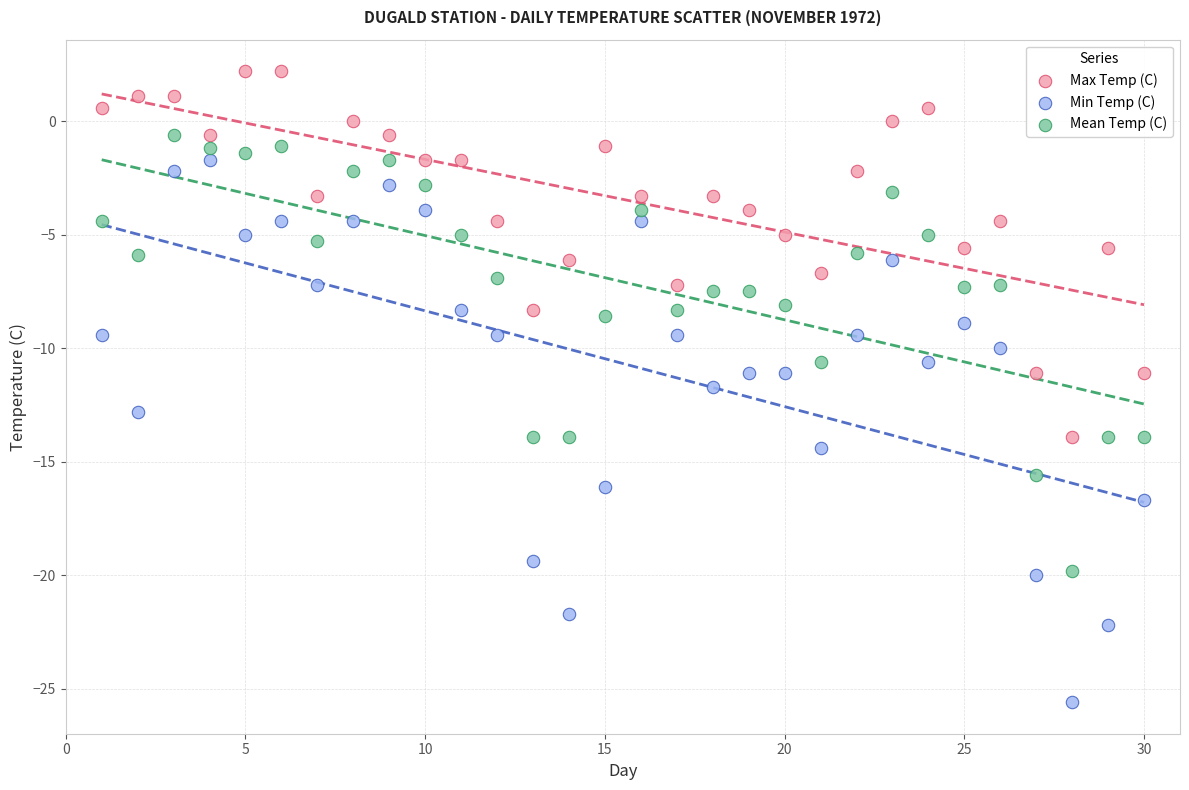

Which series contains the lowest Y value?

Min Temp (C)